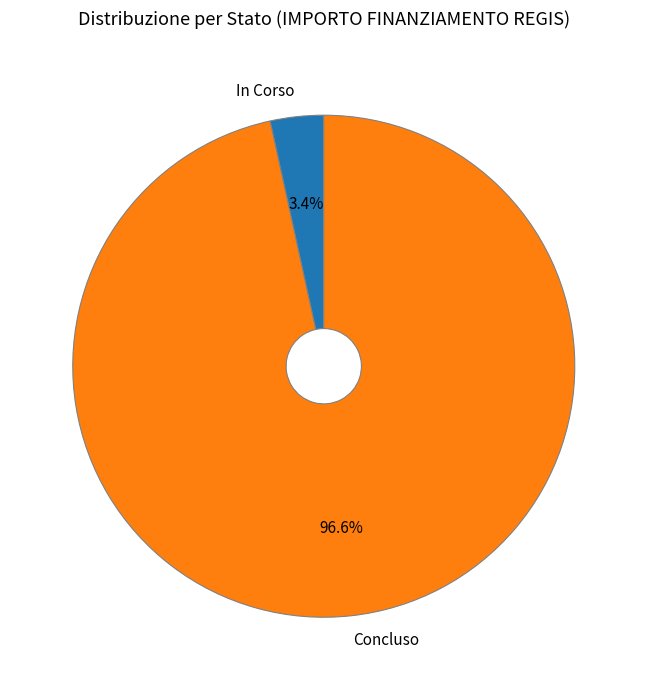

Between In Corso and Concluso, which is larger?

Concluso